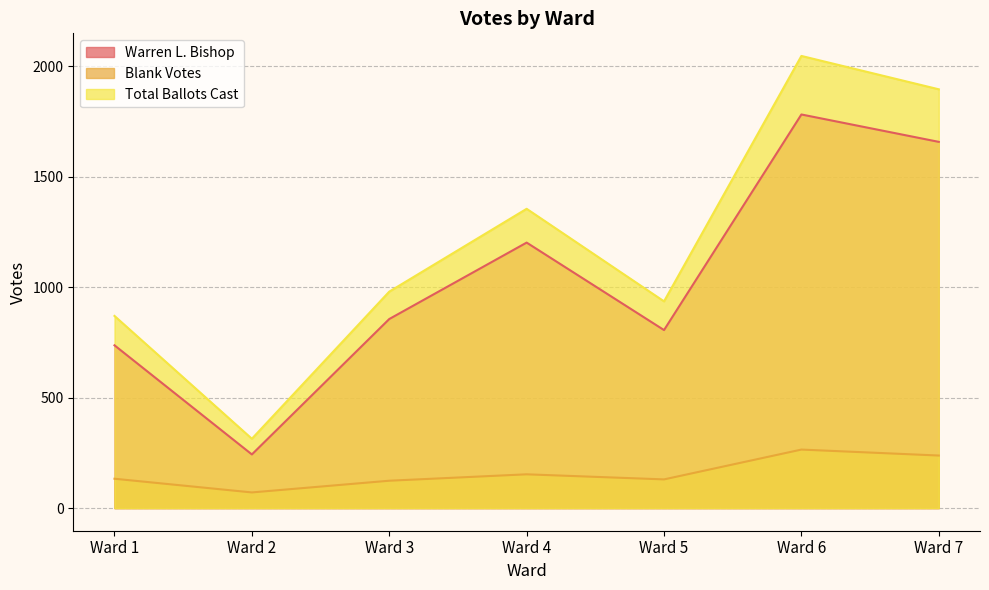

Is it true that Blank Votes equals 124 at Ward 3?

True